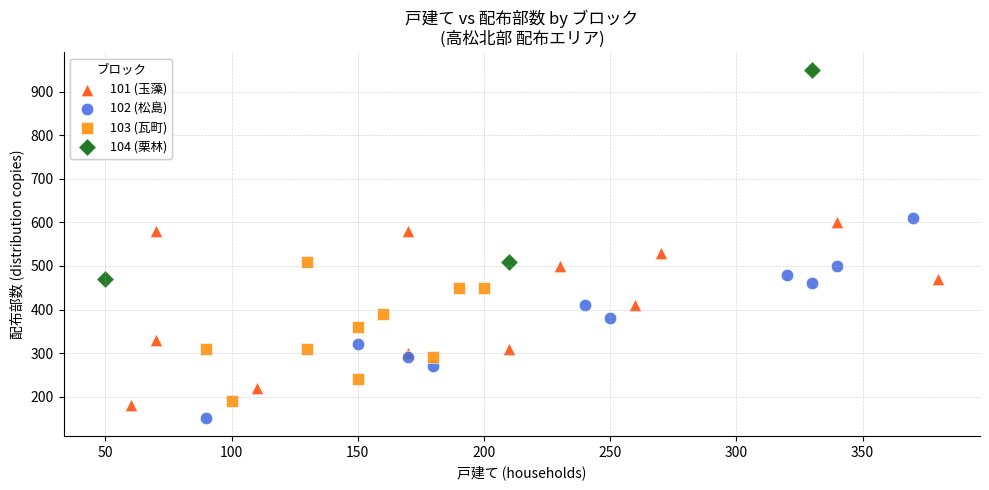

Which series has the largest Y range (max minus min)?

104 (栗林)